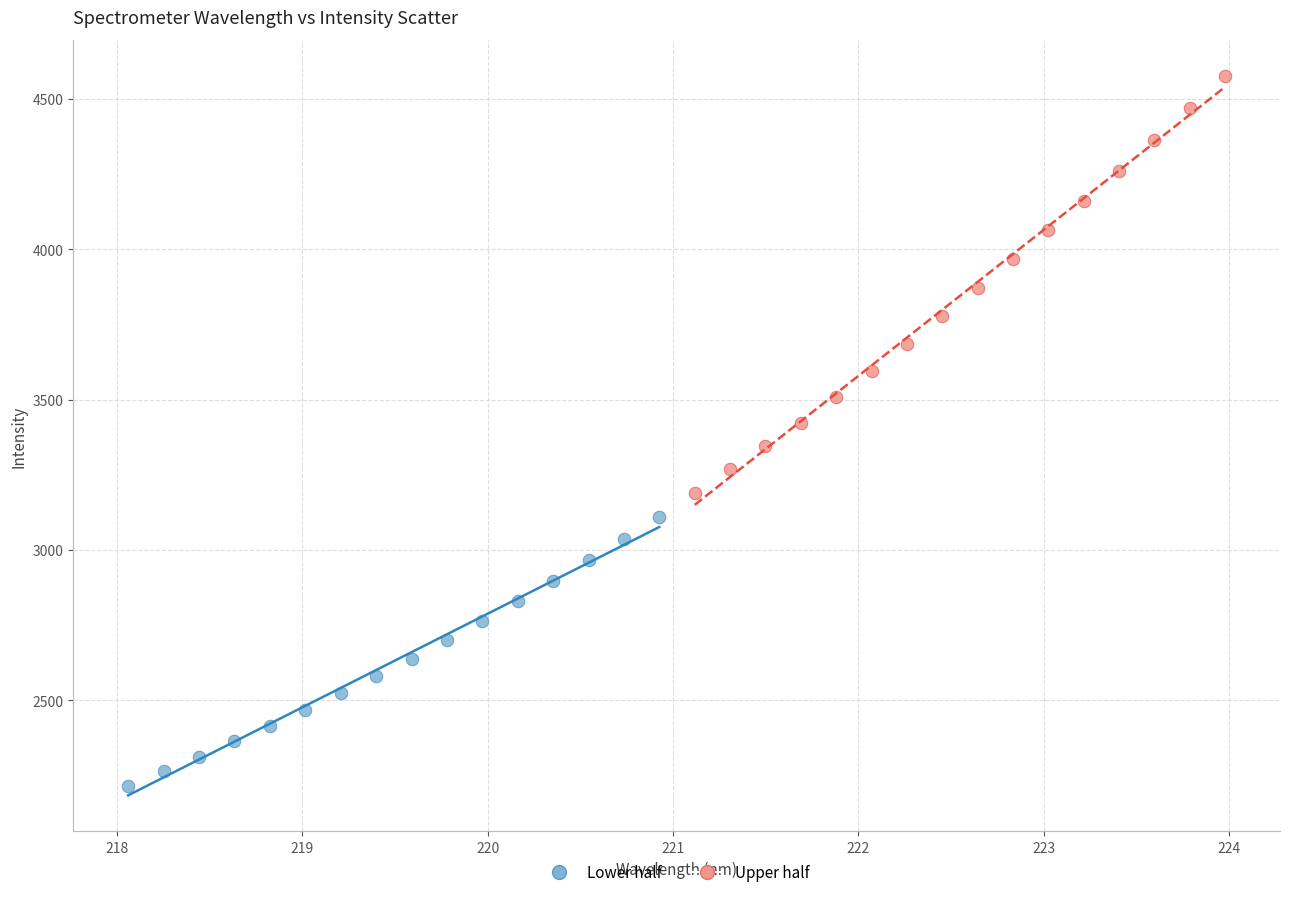

Which series has the widest spread of Y values?

Upper half